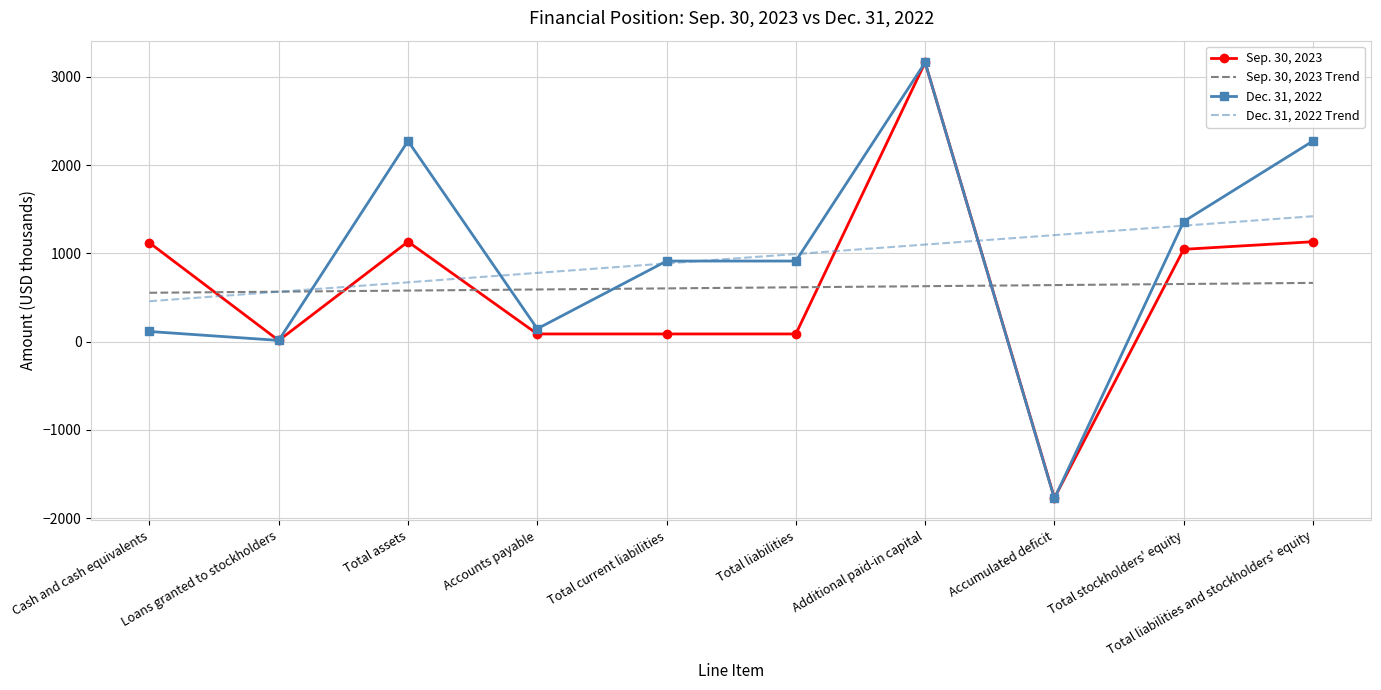

Which series changed the most between Loans granted to stockholders and Total current liabilities?

Dec. 31, 2022